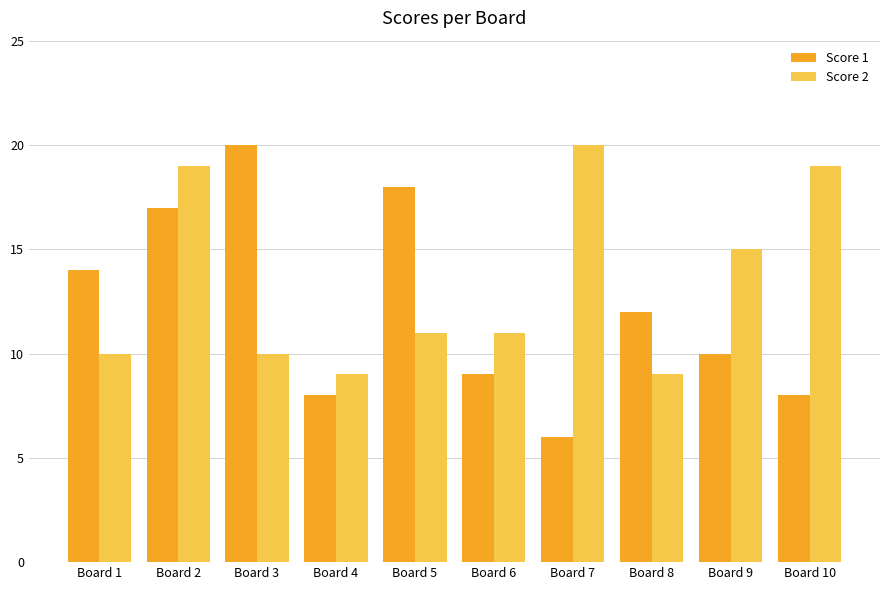

What is the difference between the maximum and minimum values in the Score 1 series?

14